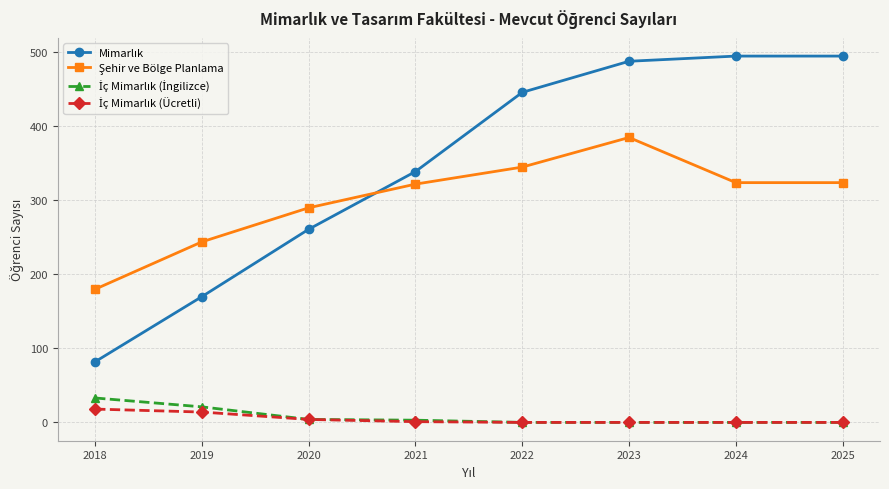

What is the difference between the highest and lowest values at 2022?

446